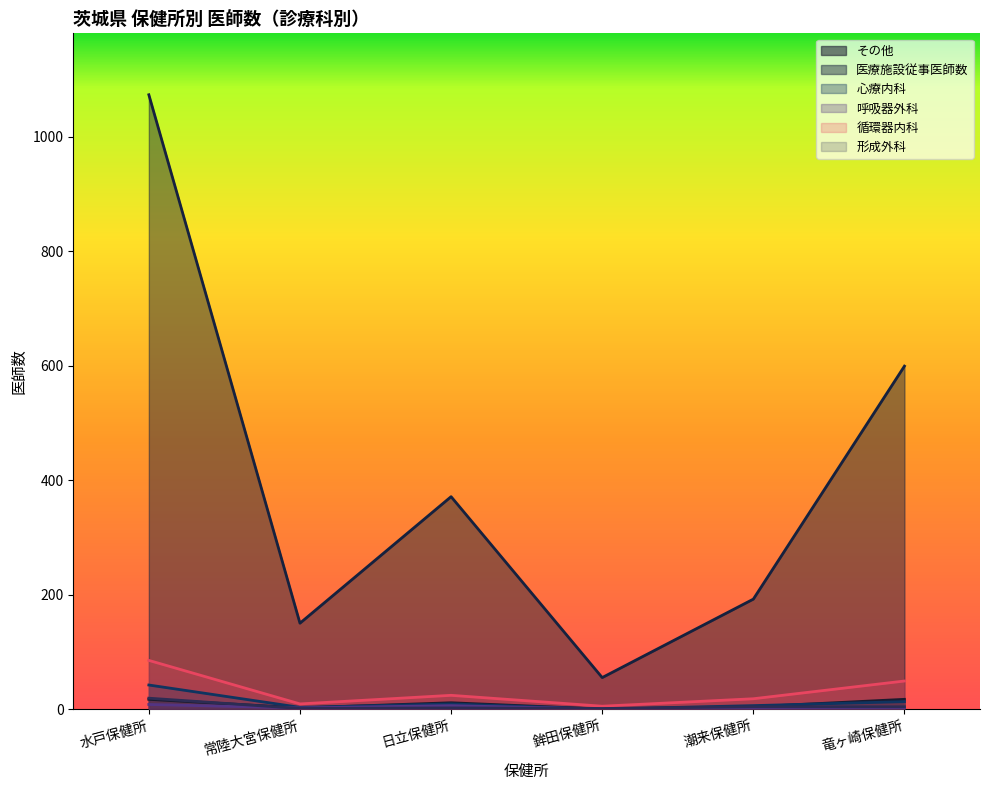

Read the 形成外科 value at 鉾田保健所.

1